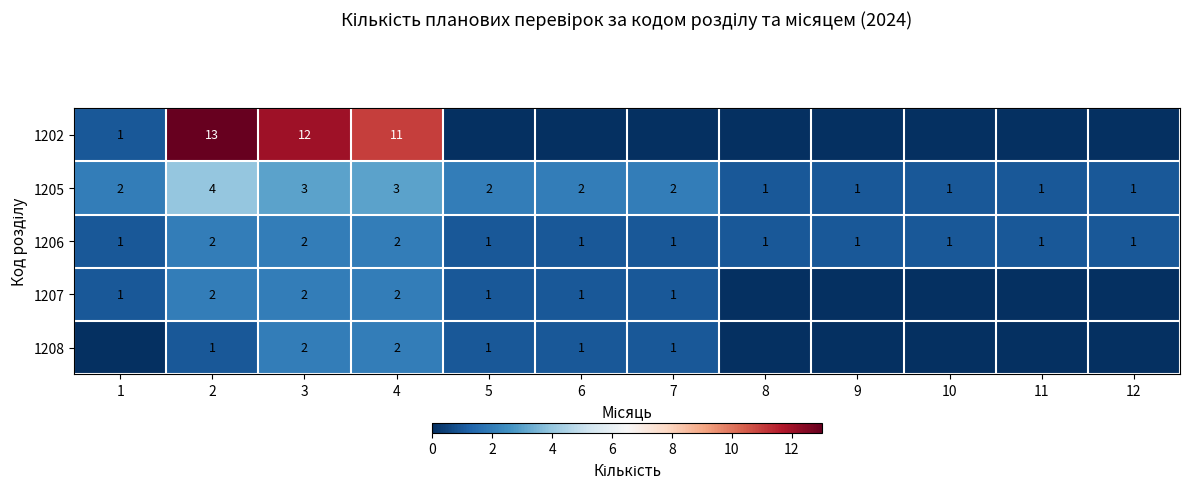

What is the spread (max minus min) of values at 4?

9